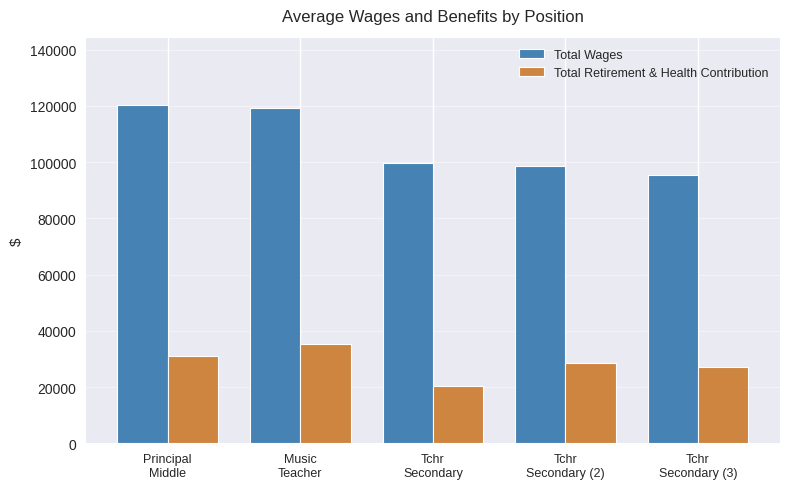

At Principal
Middle, list the series in order from smallest to largest.

Total Retirement & Health Contribution, Total Wages